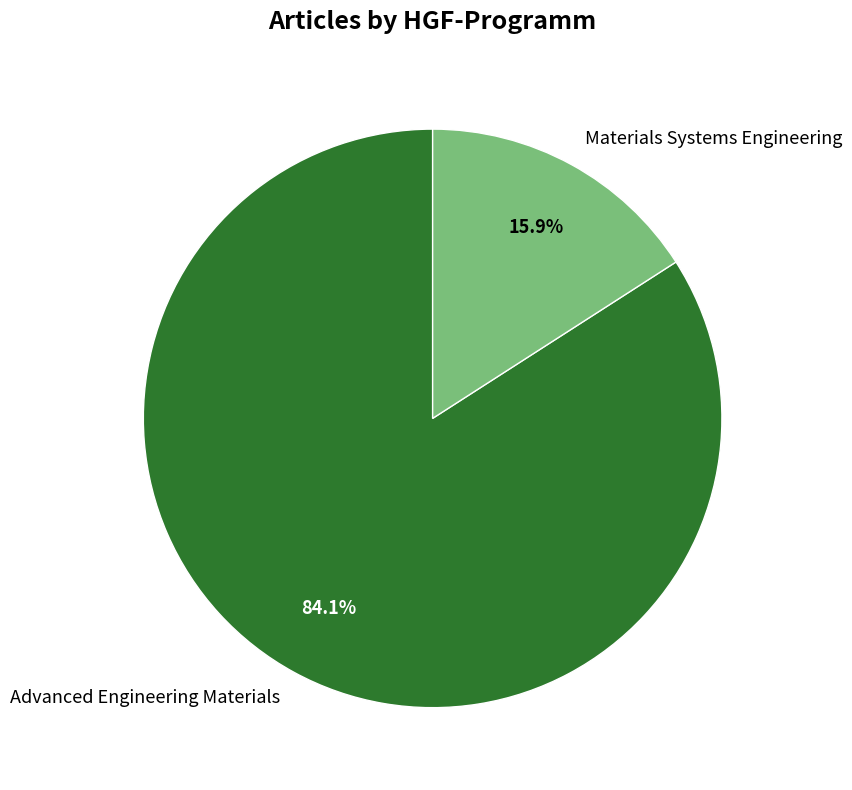

The Advanced Engineering Materials slice represents 84% of the pie. True or false?

True